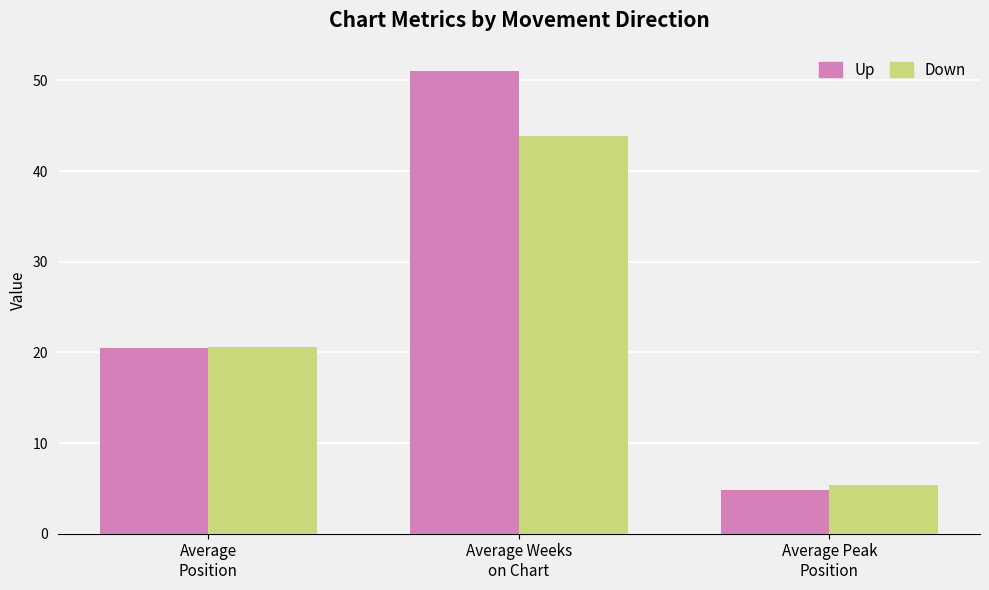

What is the smallest value displayed?

4.8